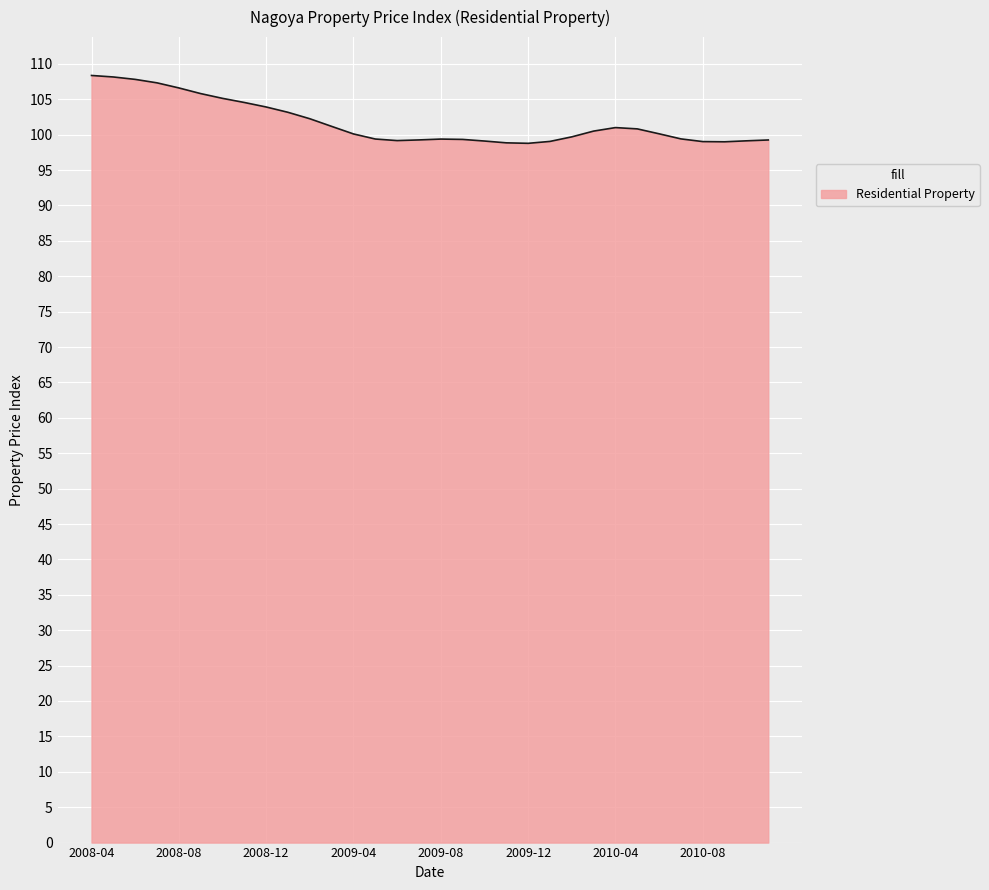

What is the greatest value displayed?

108.4